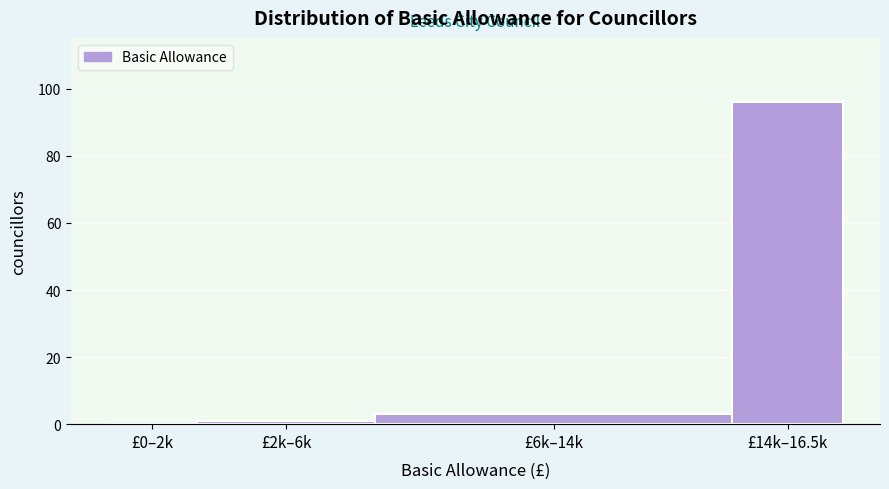

Reading left to right, list all the values displayed in this chart.

£0–2k=0	£2k–6k=1	£6k–14k=3	£14k–16.5k=96